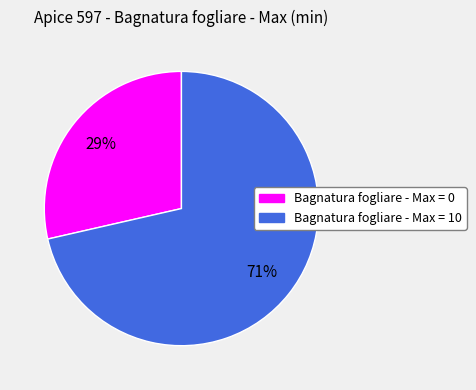

To the nearest percent, what is the average slice percentage?

50%